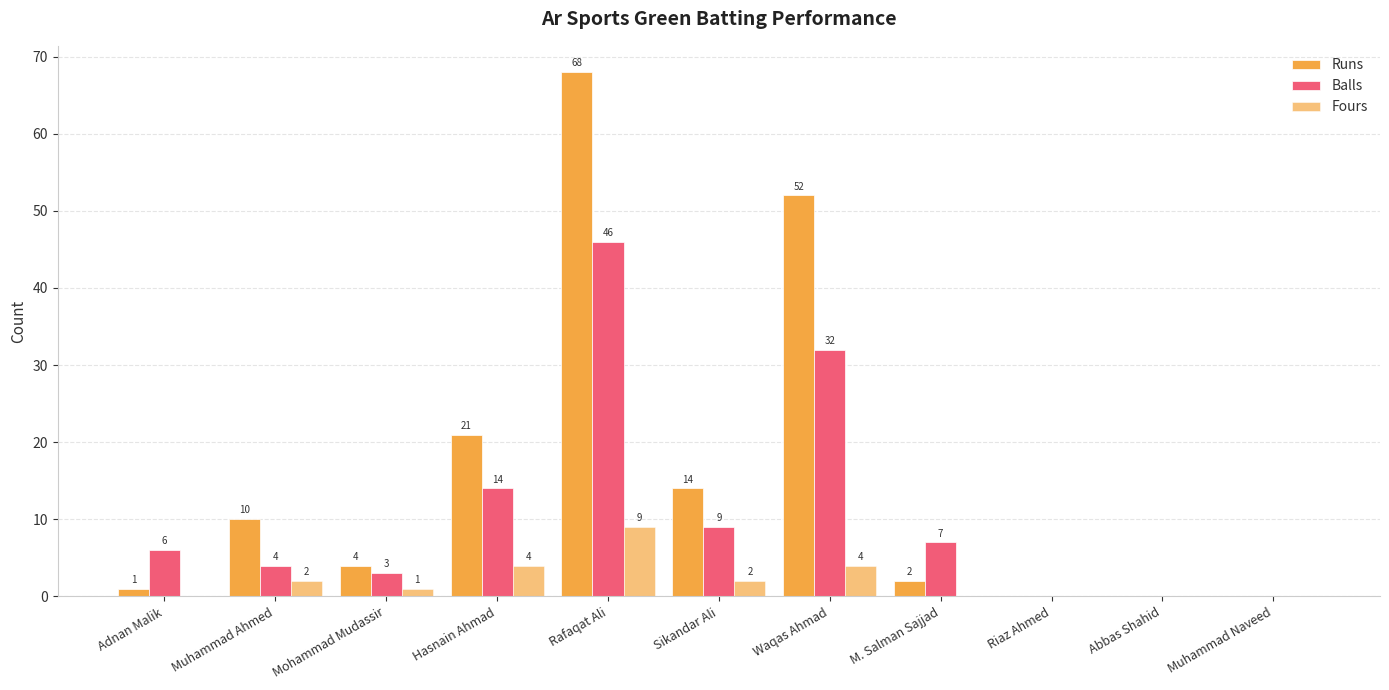

What is the difference between the maximum and minimum values in the Fours series?

9